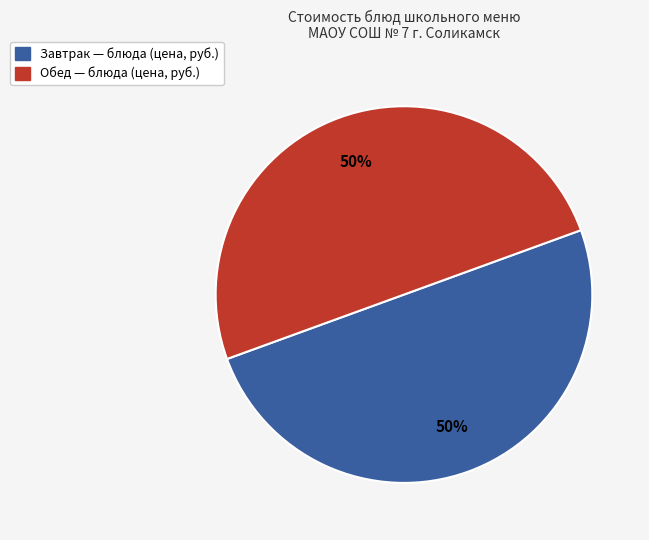

To the nearest percent, what is the average slice percentage?

50%